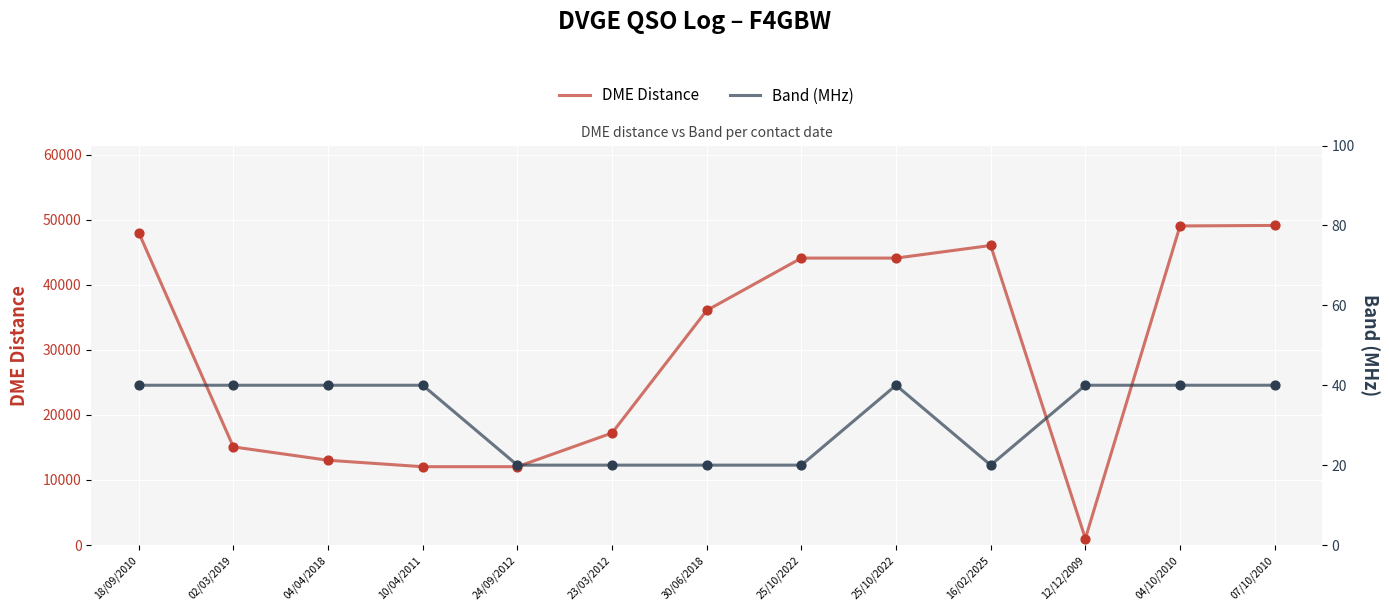

At which category is the sum across all series the highest?

07/10/2010